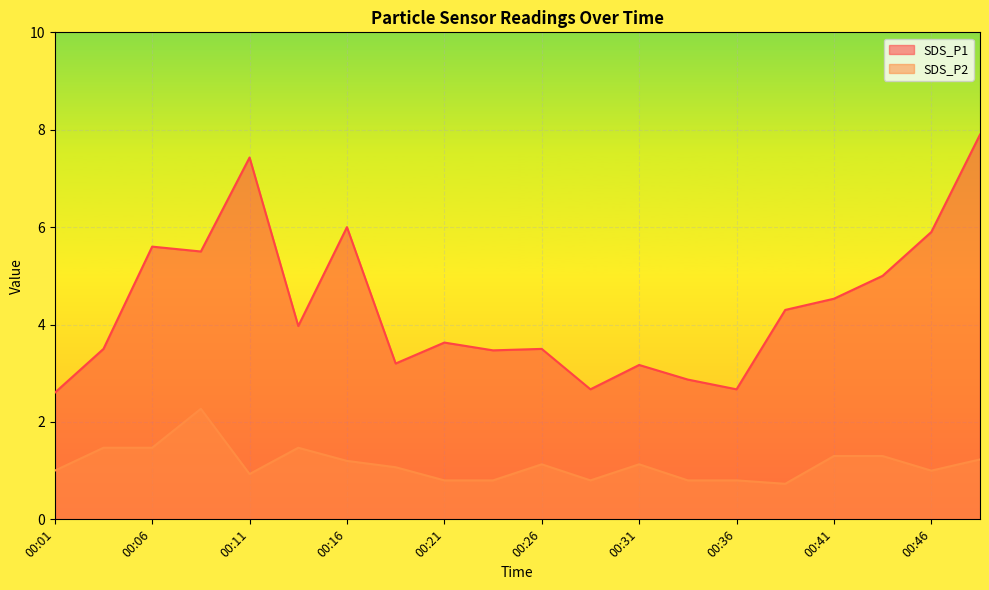

What is the sum of the SDS_P2 values at 00:43 and 00:11?

2.2